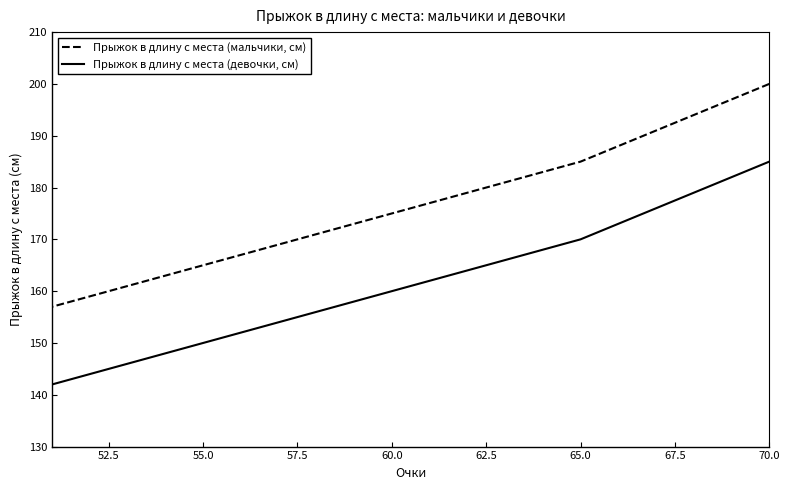

What is the difference between the maximum and minimum values in the Прыжок в длину с места (мальчики, см) series?

43